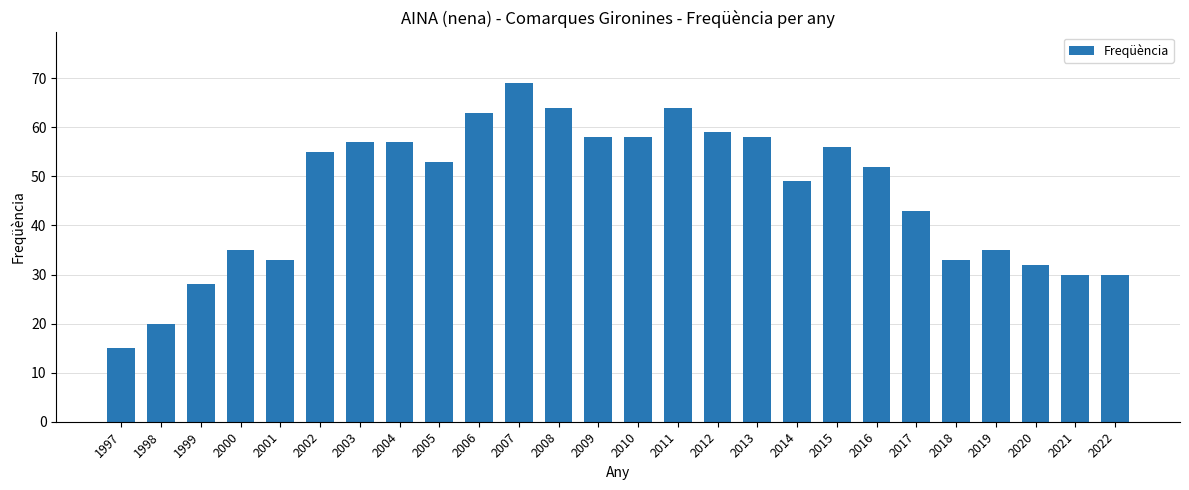

What is the greatest value displayed?

69